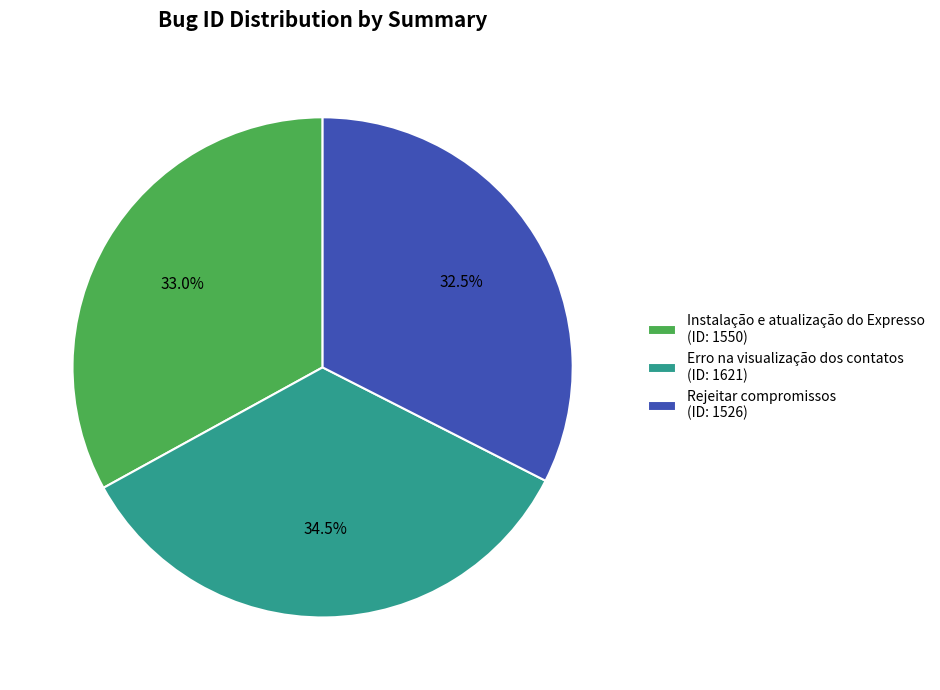

Rank the categories by value from lowest to highest.

Rejeitar compromissos, Instalação e atualização do Expresso, Erro na visualização dos contatos